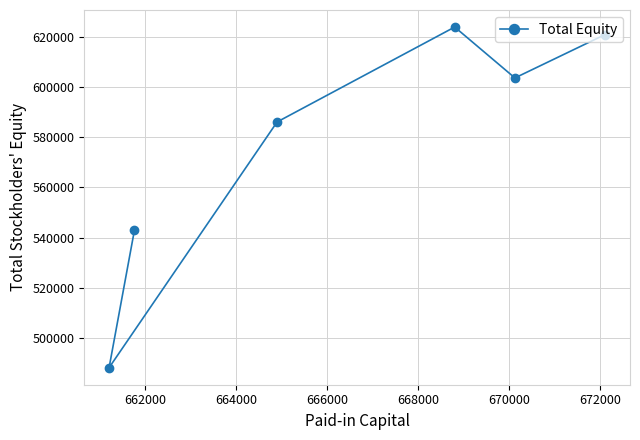

What is the value of the 6th point from the left?

620985